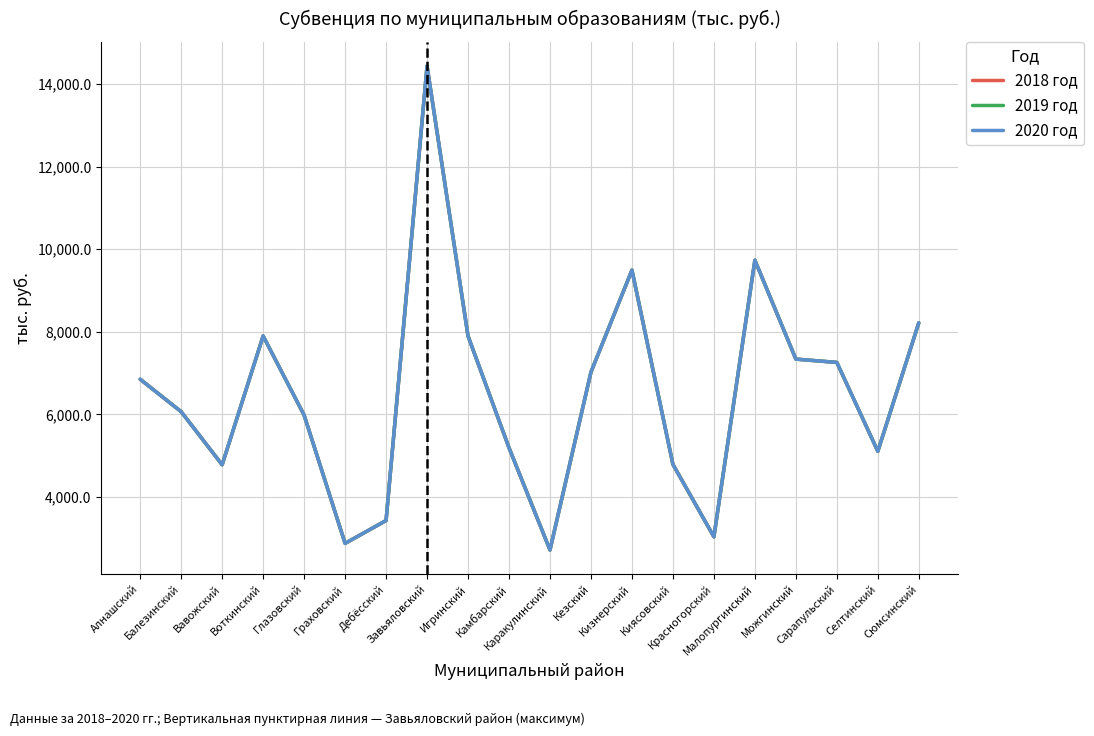

Between Киясовский and Можгинский, which series saw the biggest shift?

2018 год